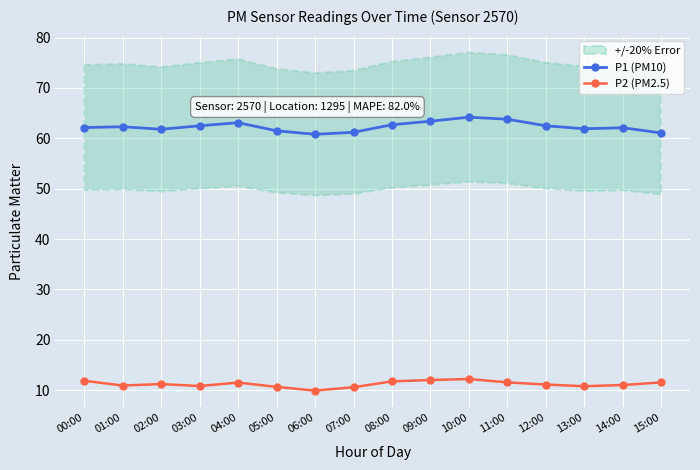

What is the highest value of the P1 (PM10) series?

64.2